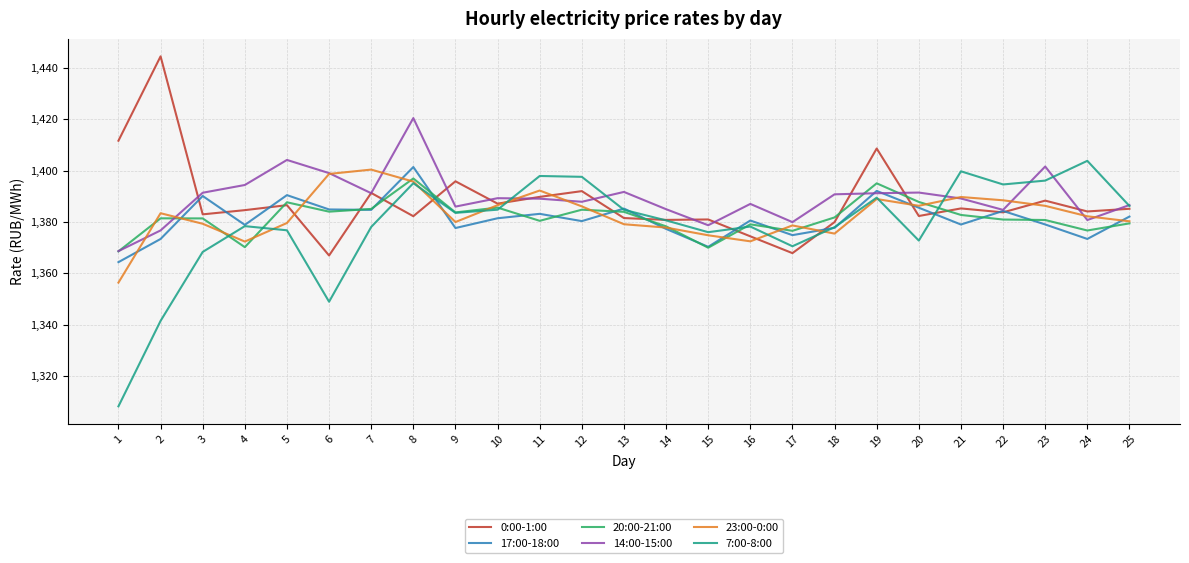

Is it true that 7:00-8:00 equals 2216.0 at 13?

False